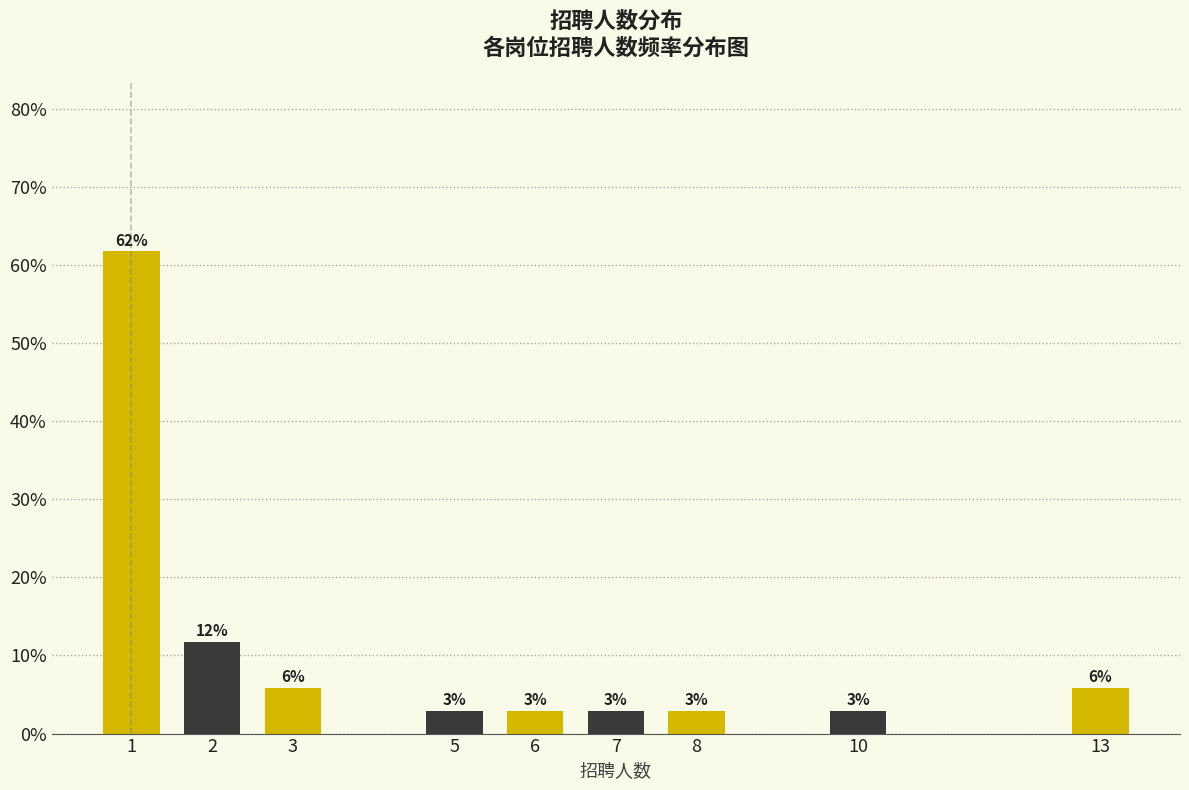

How many bars are there in total?

9